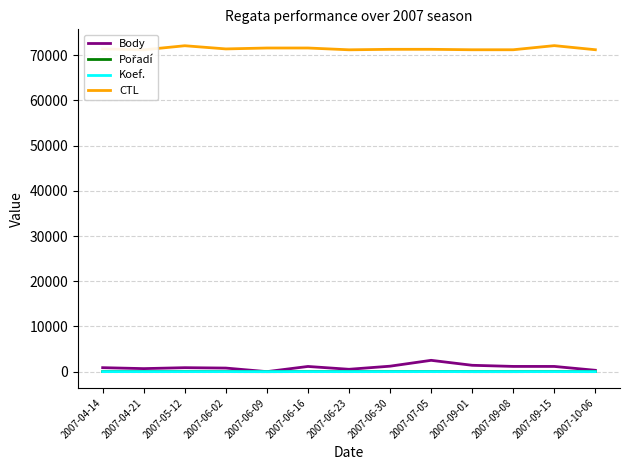

How many lines are shown in the chart?

4